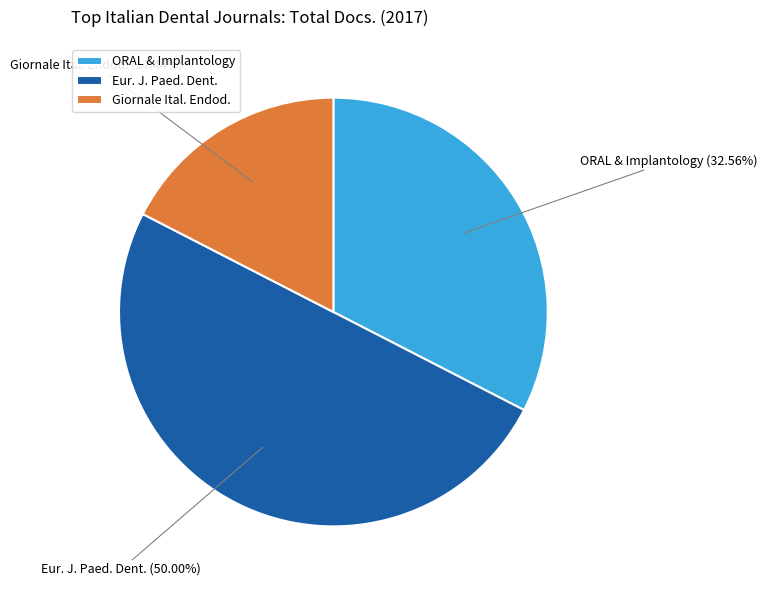

Does ORAL & Implantology account for over 50% of the chart?

No